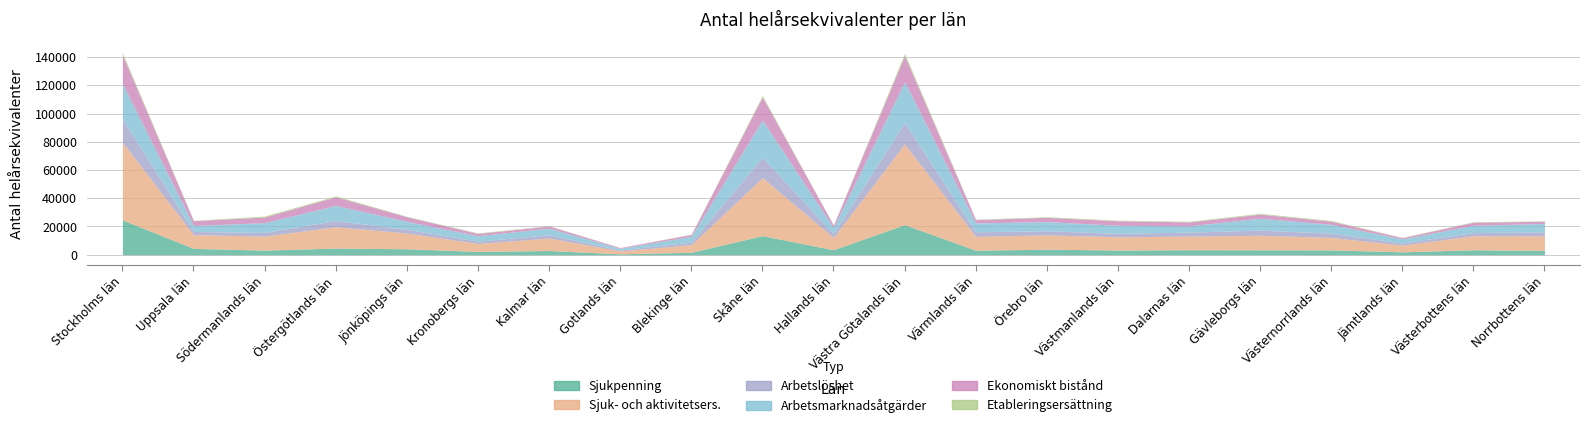

The Sjukpenning series shows 24687.0 at Stockholms län. True or false?

True